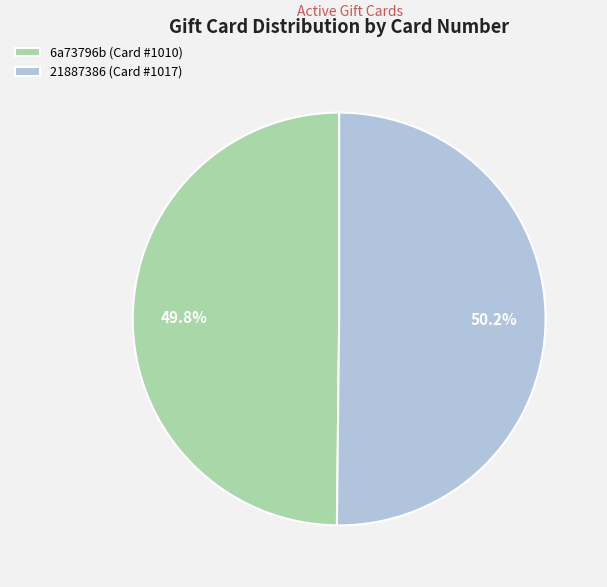

True or false: 21887386 (Card #1017) accounts for 62% of the total.

False